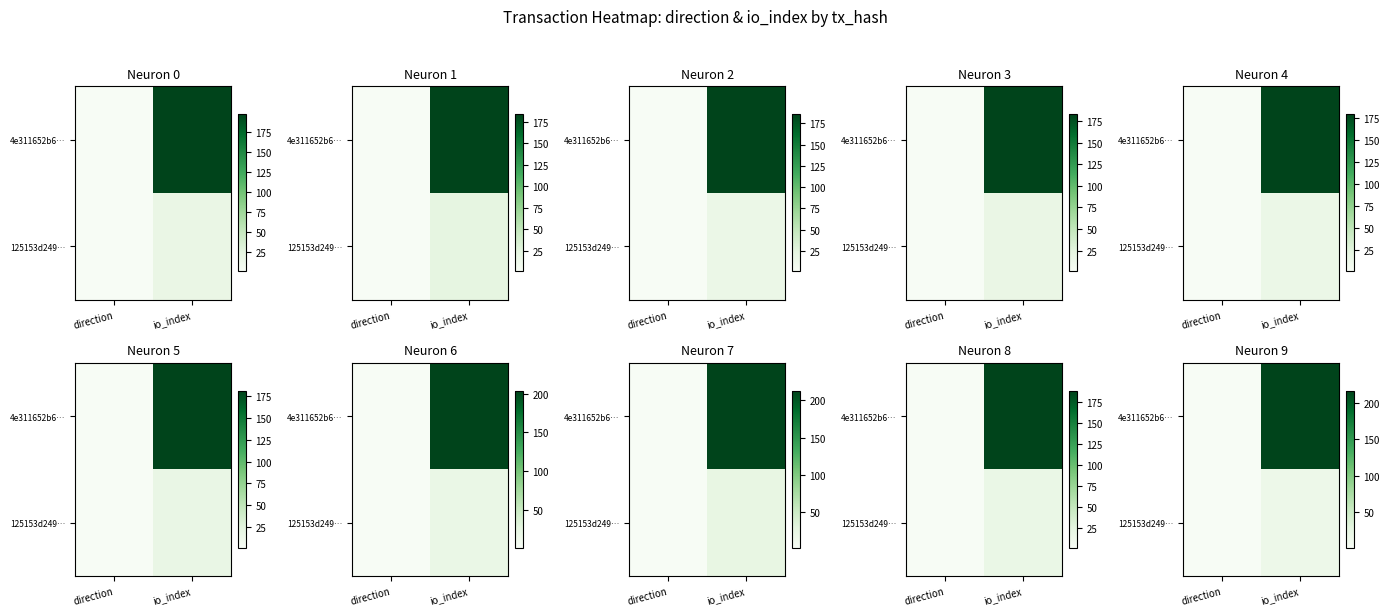

Is it true that 4e311652b6… equals 136.6 at io_index?

False